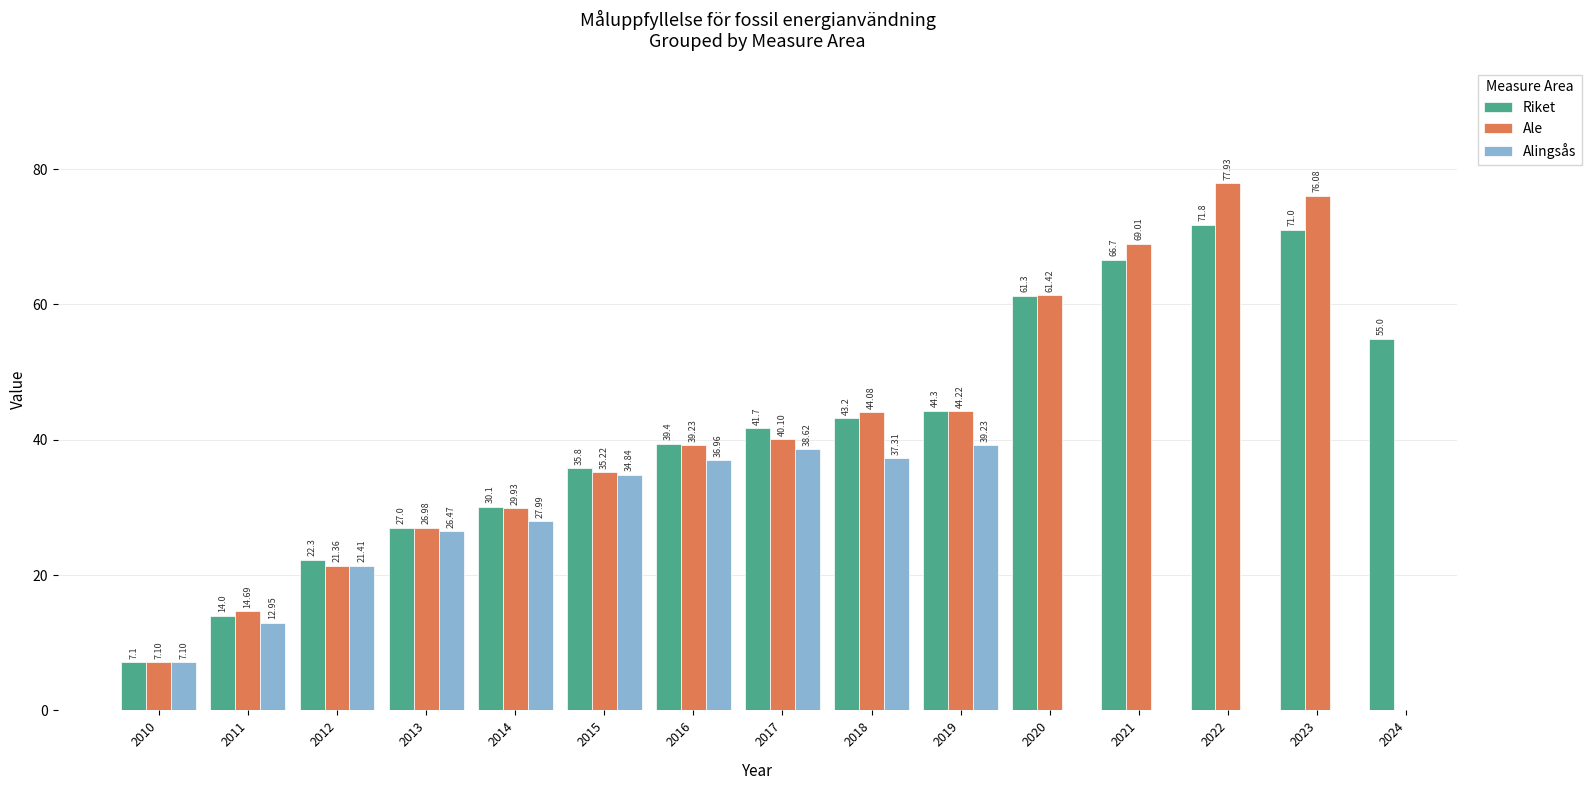

What is the total value across all series at 2012?

65.1